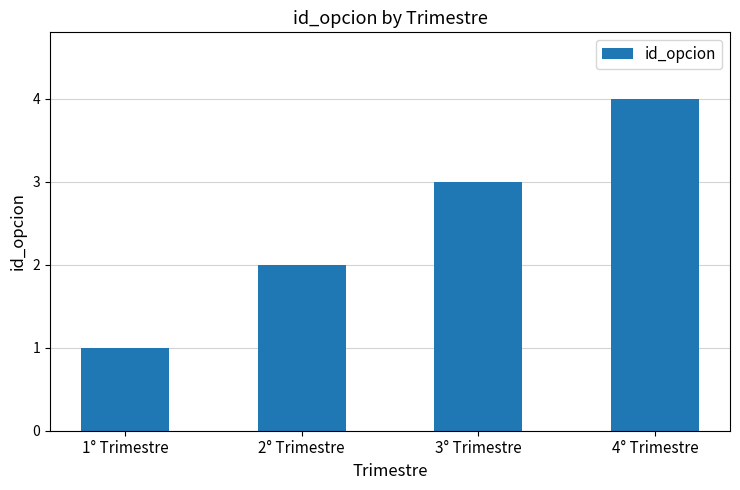

Which label corresponds to the largest value in the chart?

4° Trimestre